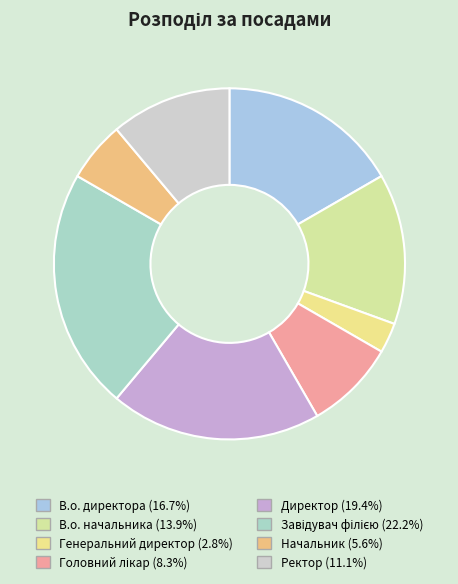

To the nearest percent, what portion does Завідувач філією represent?

22%